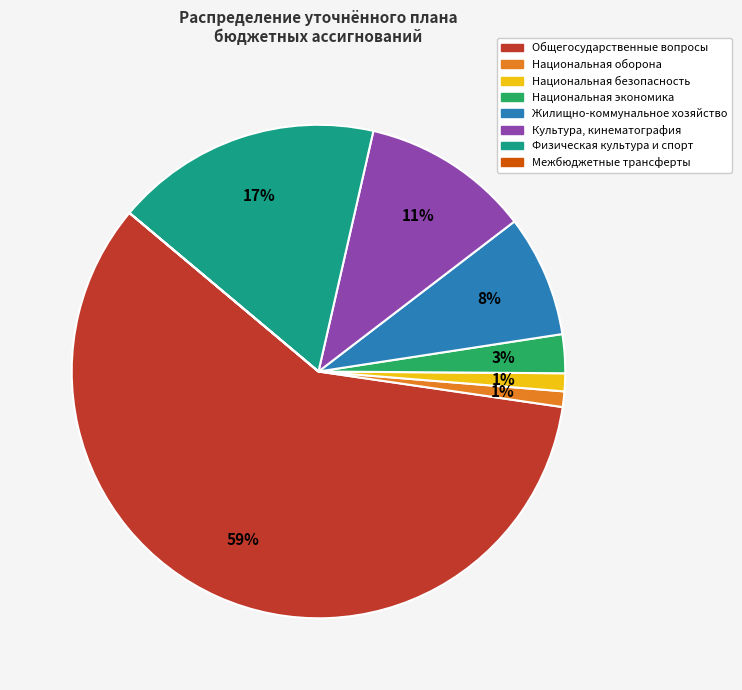

To the nearest percent, what is the difference between the largest and smallest slice percentages?

59%